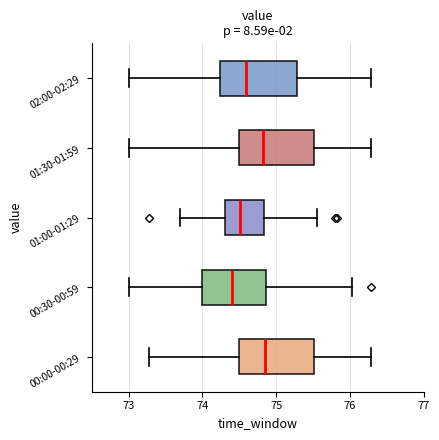

Reading bottom to top, read every box against the x-axis: the position of its median line, the range the box covers, and the ends of its whiskers. The values are not printed on the chart, so give them approximately, as read against the axis.

00:00-00:29: median 74.9, box 74.5 to 75.5, whiskers 73.3 to 76.3
00:30-00:59: median 74.4, box 74.0 to 74.9, whiskers 73.0 to 76.0
01:00-01:29: median 74.5, box 74.3 to 74.8, whiskers 73.7 to 75.6
01:30-01:59: median 74.8, box 74.5 to 75.5, whiskers 73.0 to 76.3
02:00-02:29: median 74.6, box 74.2 to 75.3, whiskers 73.0 to 76.3